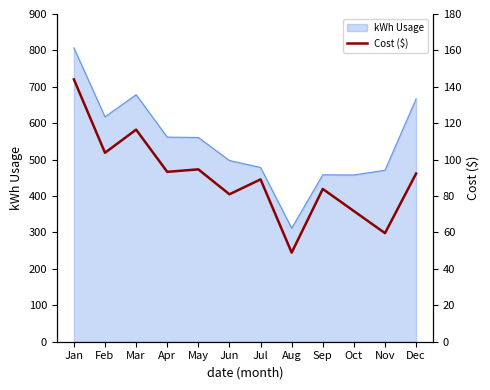

How many values are below 92?

6